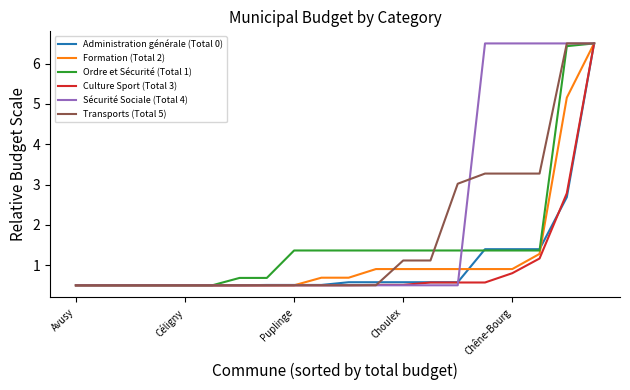

What is the smallest value displayed?

0.5